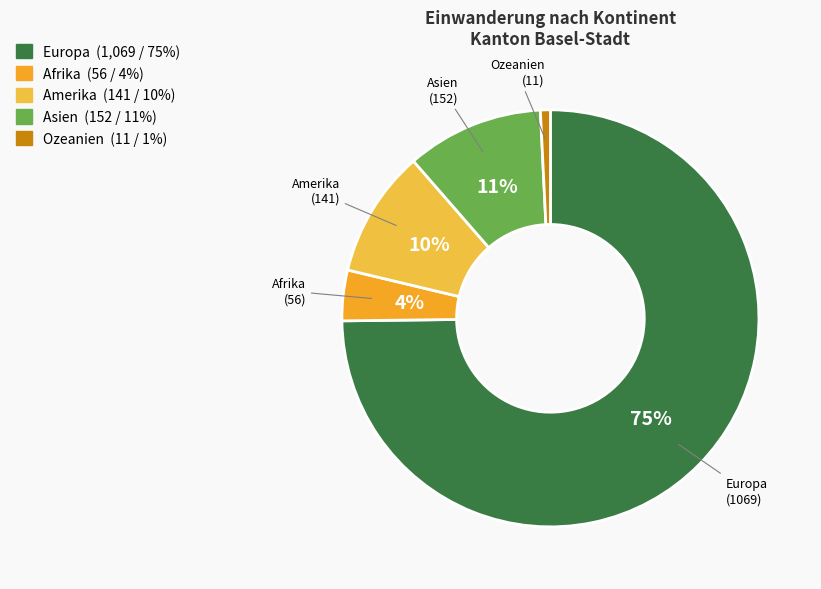

To the nearest percent, what percentage of the pie is Amerika?

10%